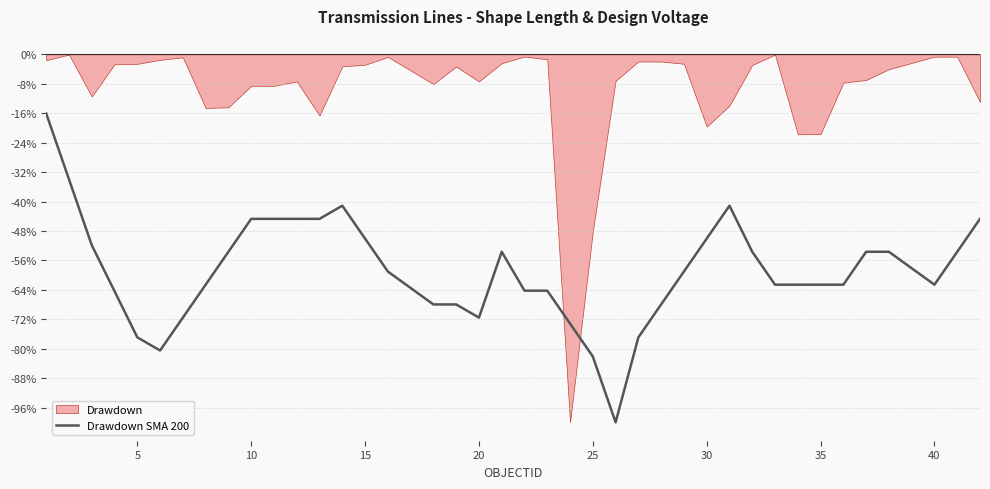

What is the lowest value of the Drawdown SMA 200 series?

-100.0